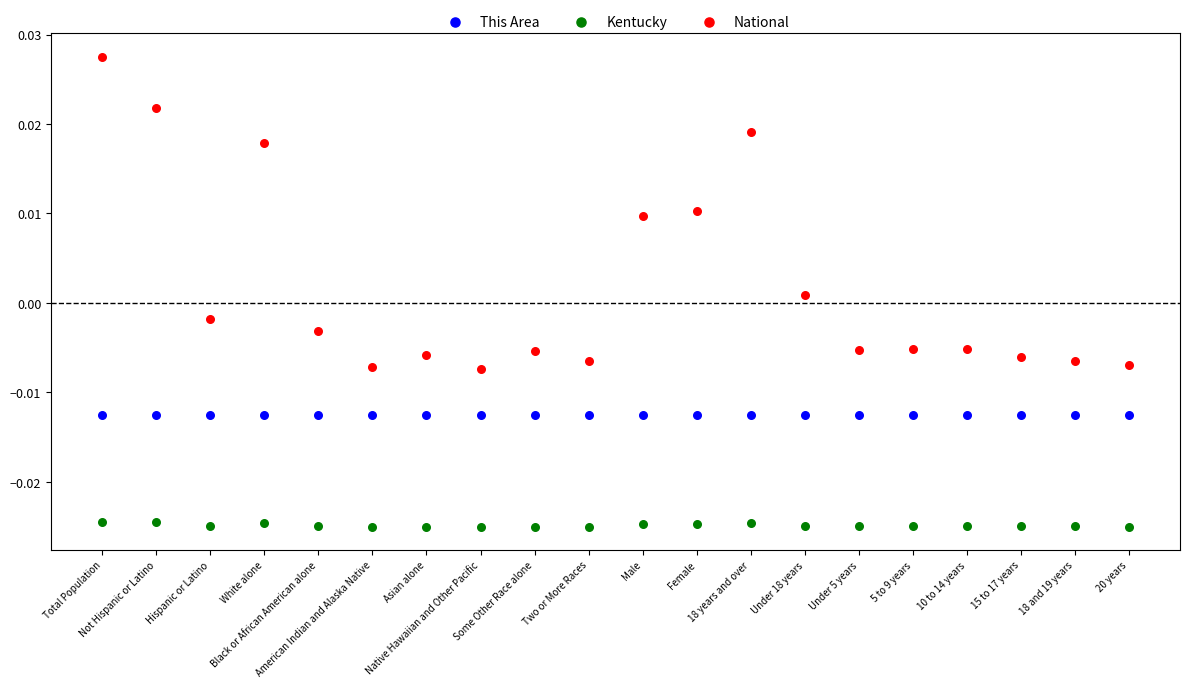

What are all the series names shown in the legend?

This Area, Kentucky, National